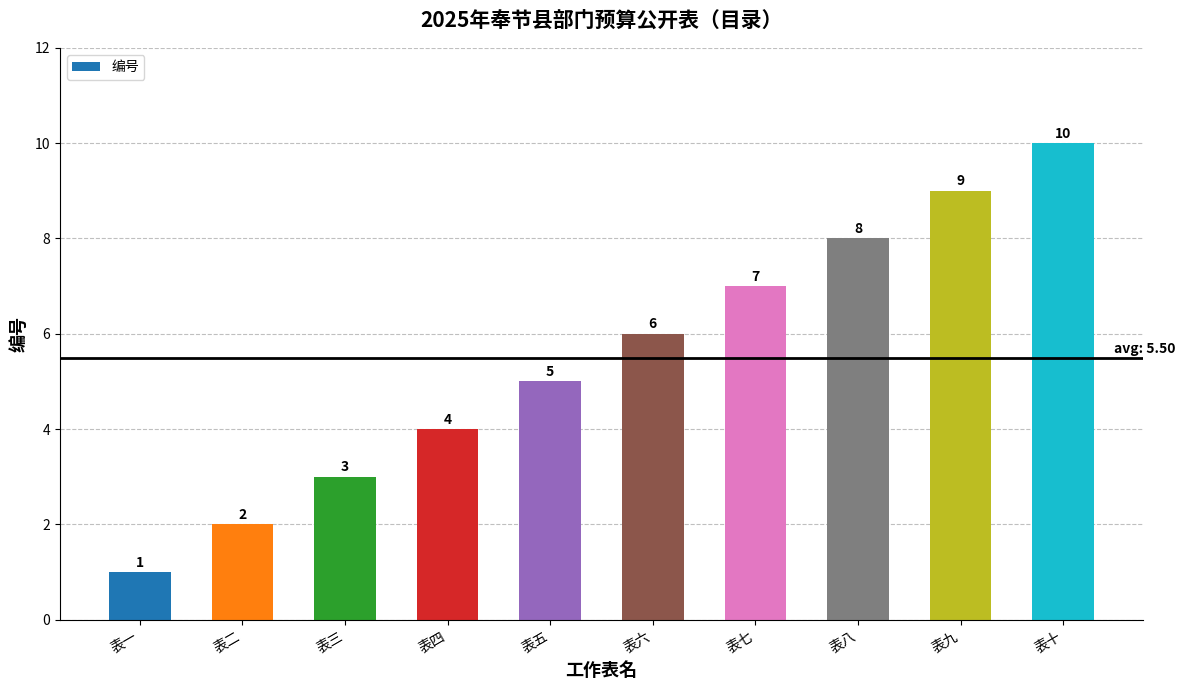

Are the bars horizontal?

No